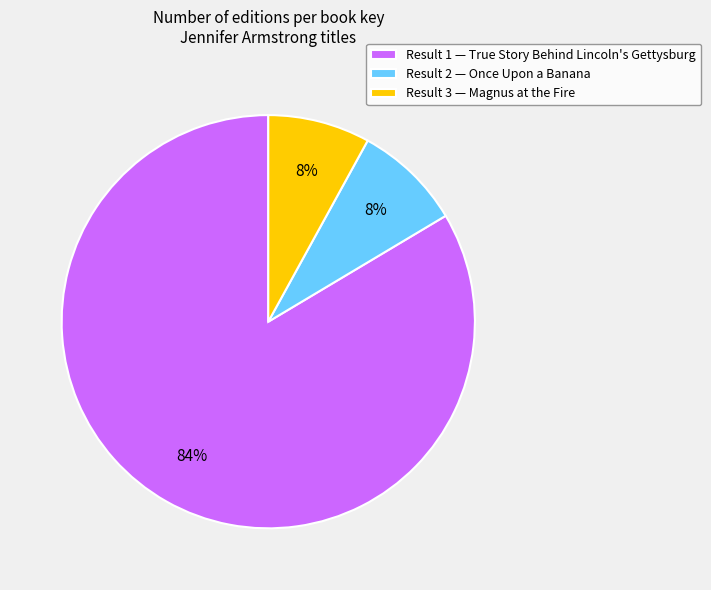

To the nearest percent, what is the difference between the largest and smallest slice percentages?

76%